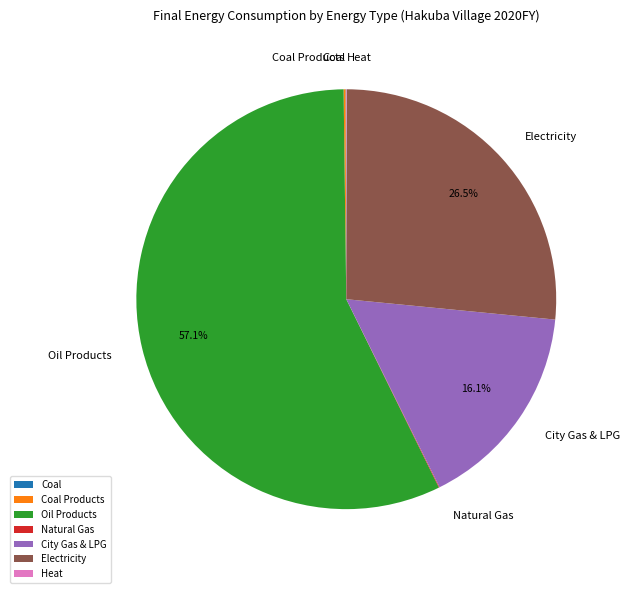

Which category accounts for the majority?

Oil Products